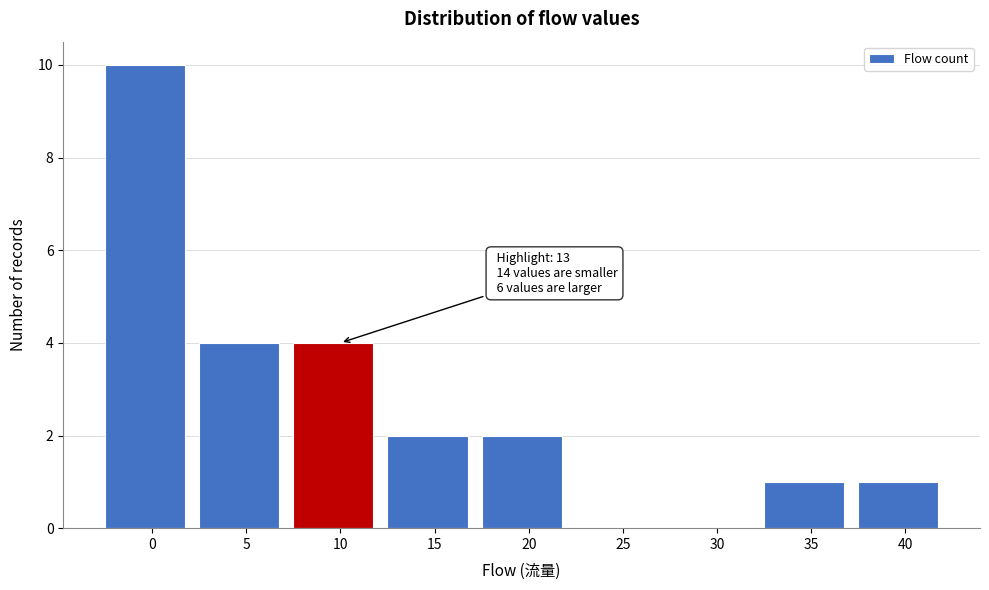

Reading left to right, list all the values displayed in this chart.

0=10	5=4	10=4	15=2	20=2	25=0	30=0	35=1	40=1